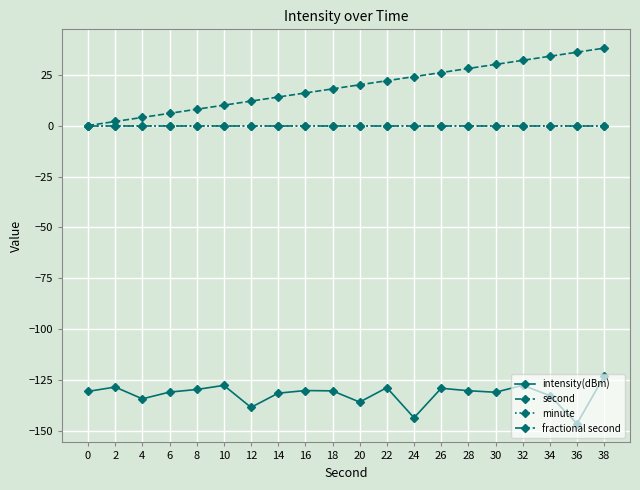

True or false: second and fractional second intersect in this chart.

False